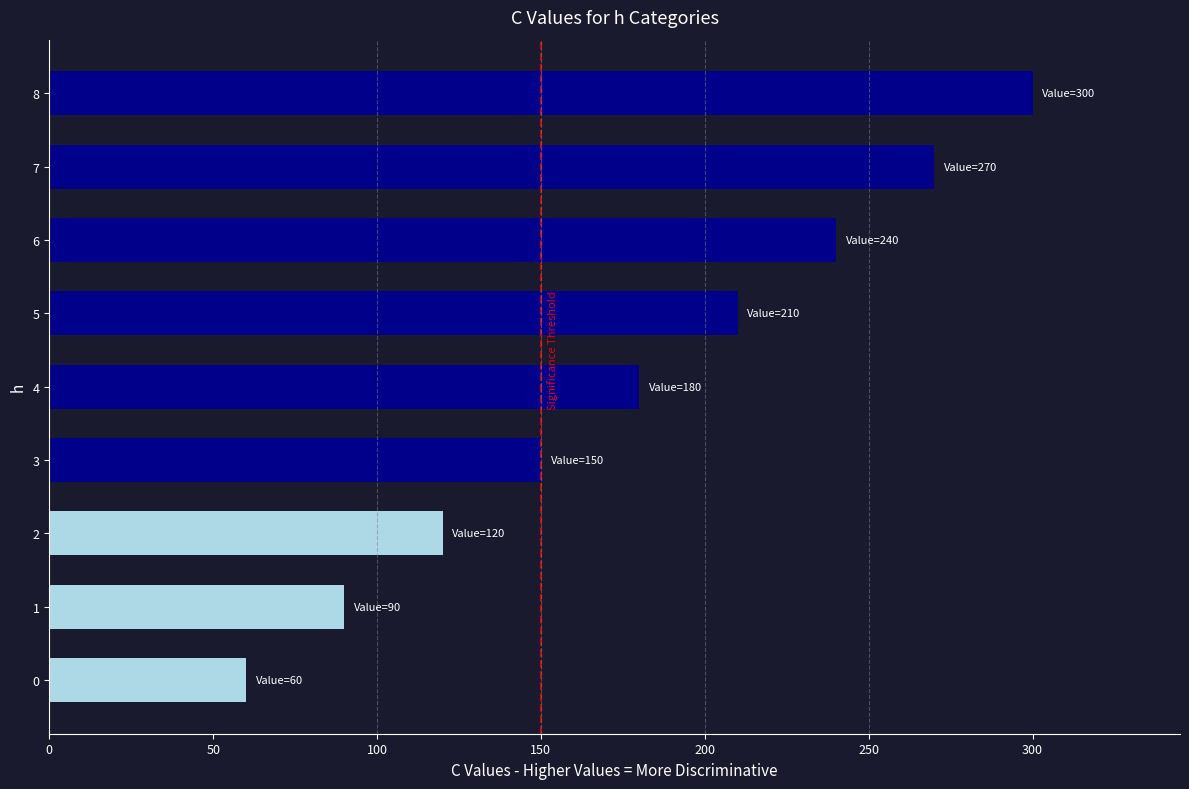

Does the chart contain any negative values?

No